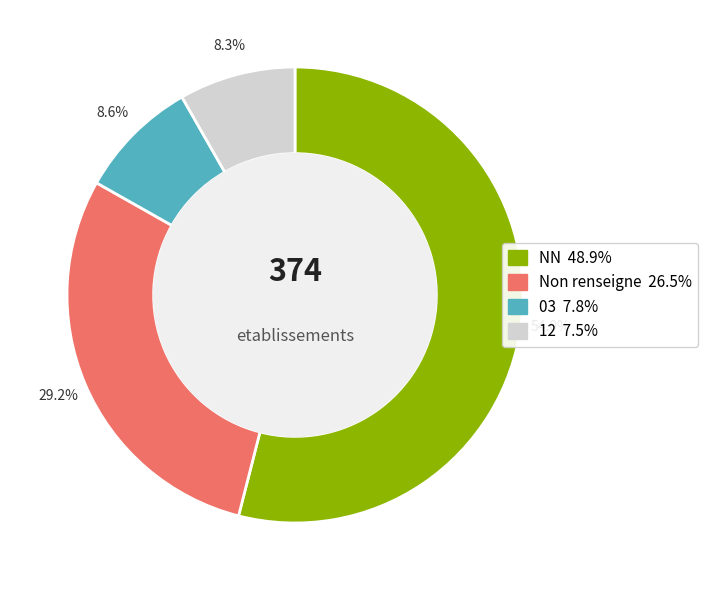

Is there a majority slice in this chart?

Yes